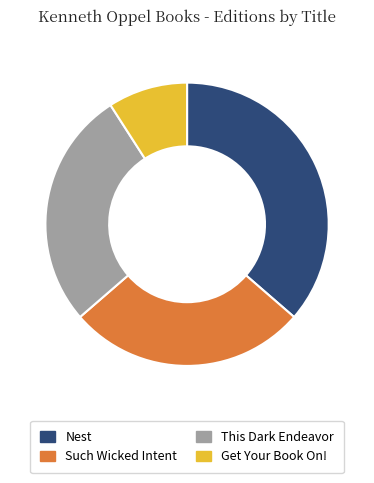

What is the ratio of the value at This Dark Endeavor to the value at Get Your Book On!?

3.0